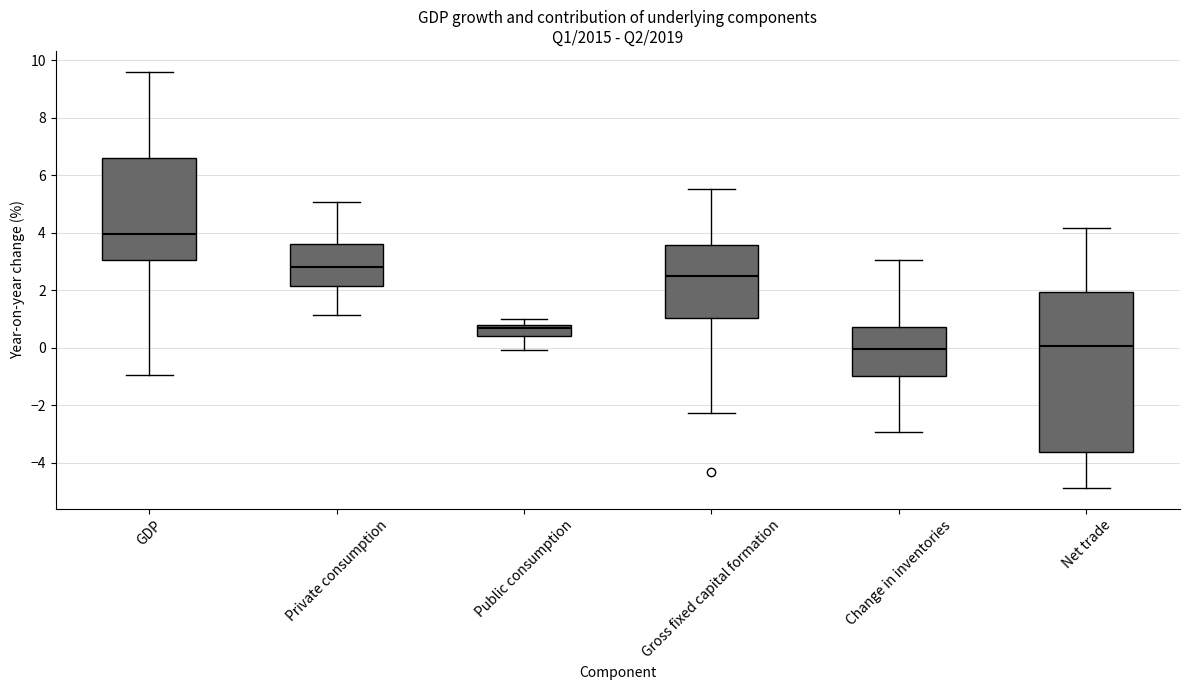

Which box is the tallest, from its lower edge to its upper edge?

Net trade